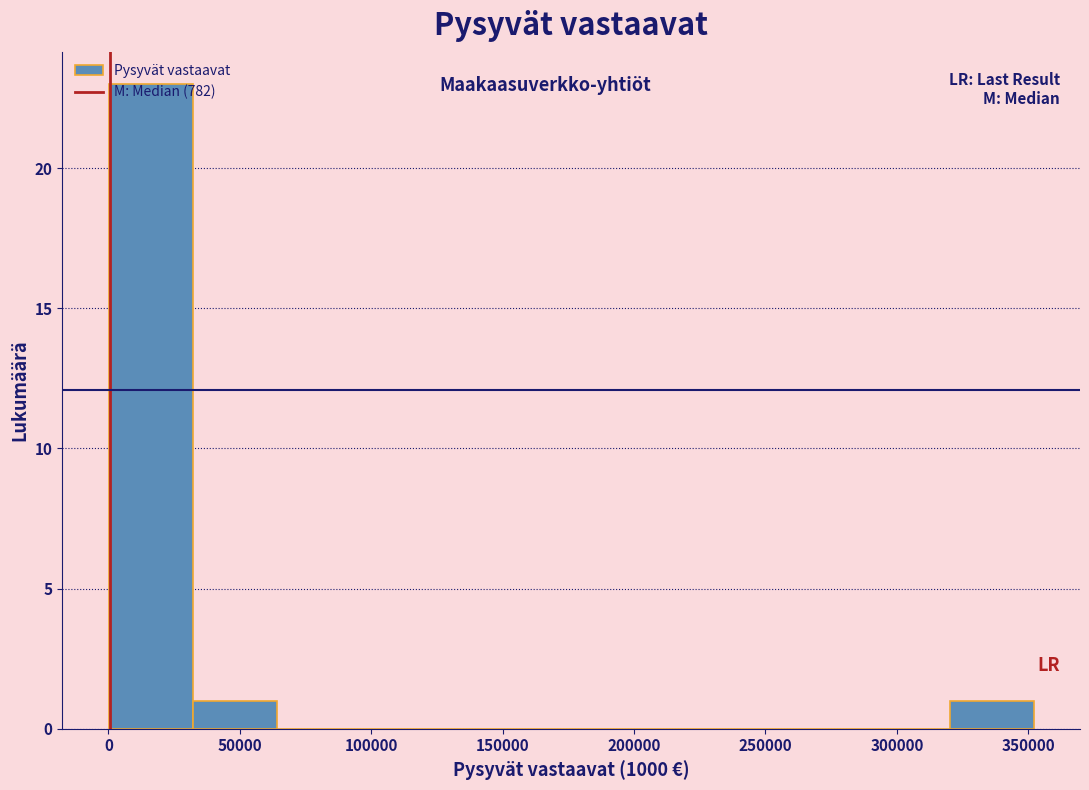

Reading left to right, list every bar in this chart as the range it spans on the x-axis followed by its height. Neither the bar edges nor the heights are printed on the chart, so give them approximately, as read against the axes.

0 to 30000: 23
30000 to 65000: 1
65000 to 95000: 0
95000 to 130000: 0
130000 to 160000: 0
160000 to 190000: 0
190000 to 225000: 0
225000 to 255000: 0
255000 to 290000: 0
290000 to 320000: 0
320000 to 350000: 1